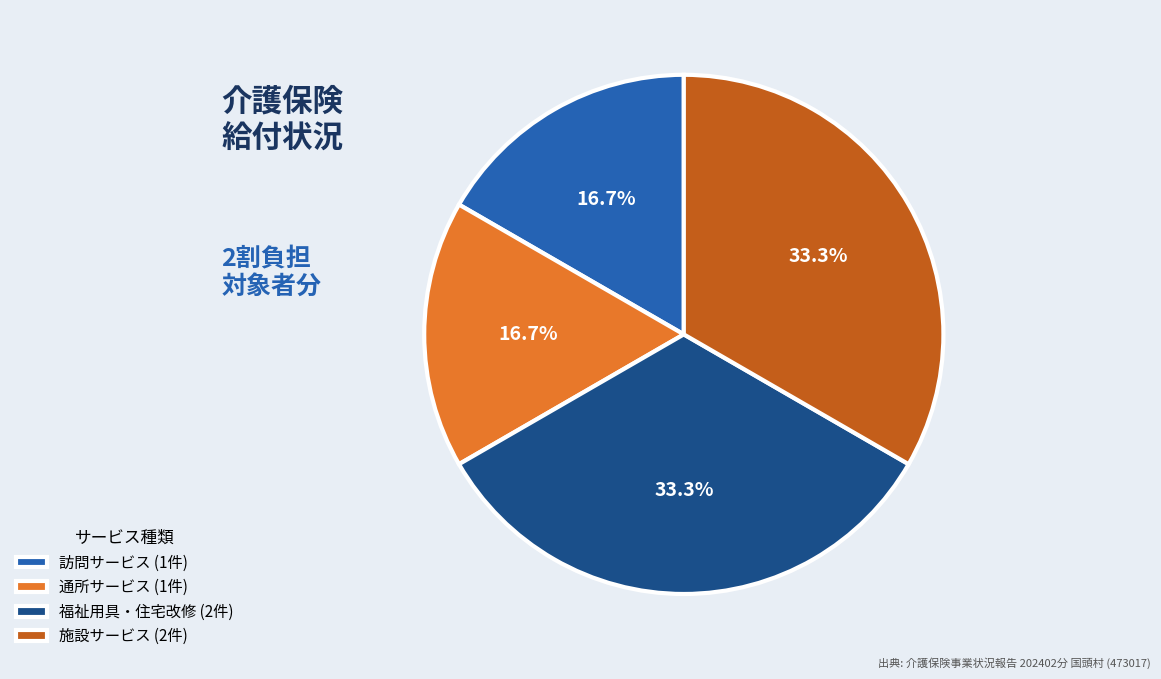

How many segments does this pie chart have?

4